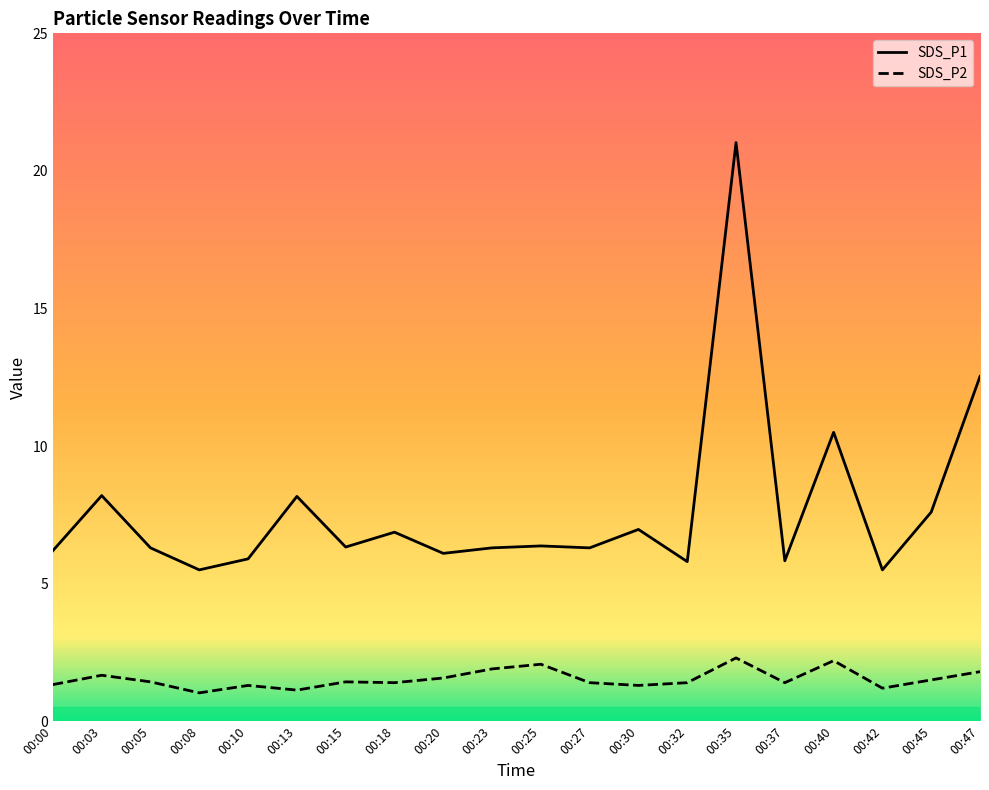

What is the approximate value of SDS_P1 at 00:00?

6.2